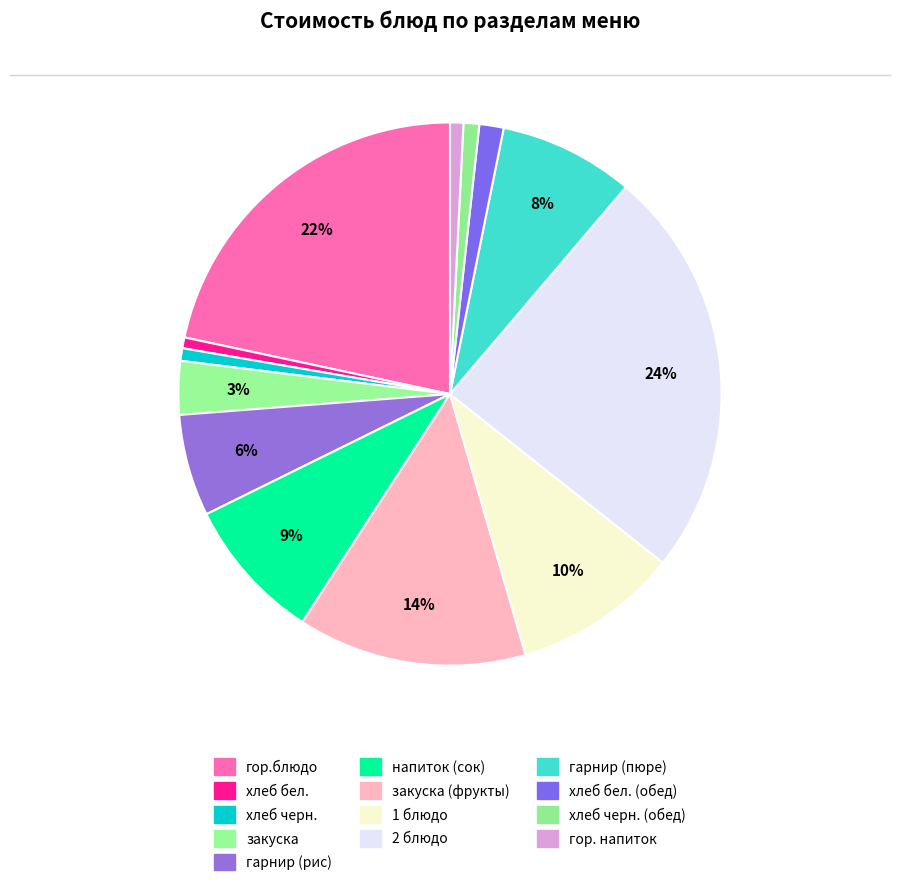

How many segments does this pie chart have?

13